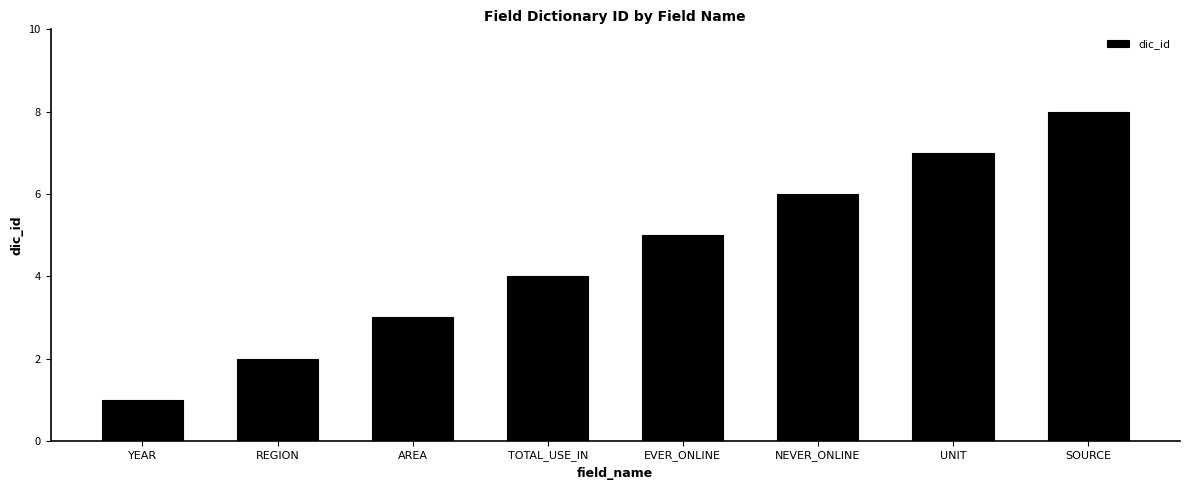

How many bars are there in total?

8